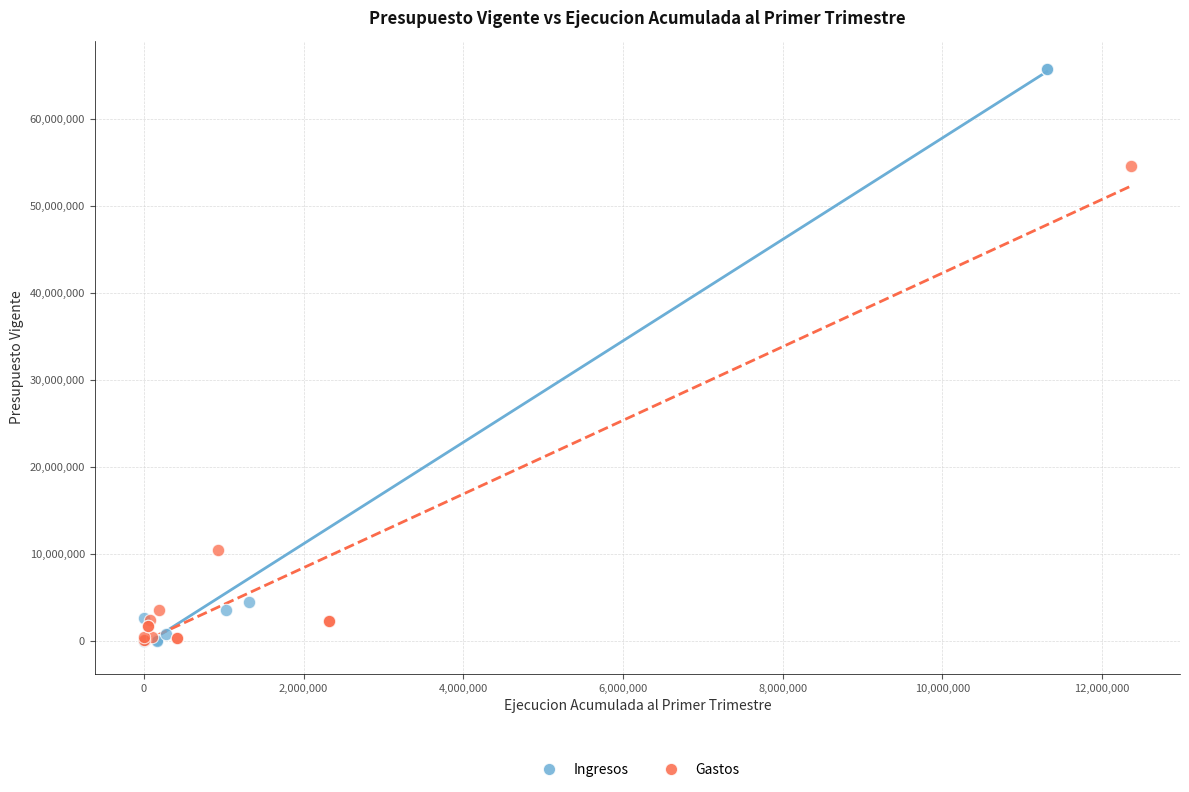

What are all the series names shown in the legend?

Ingresos, Gastos